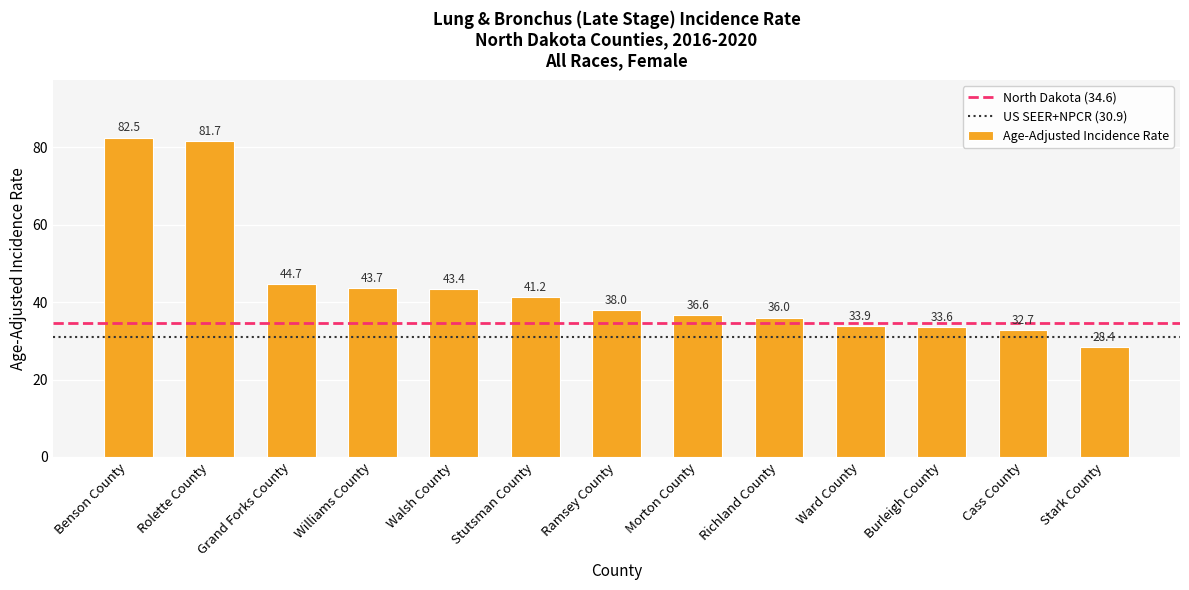

The value at Burleigh County is 16.6. True or false?

False